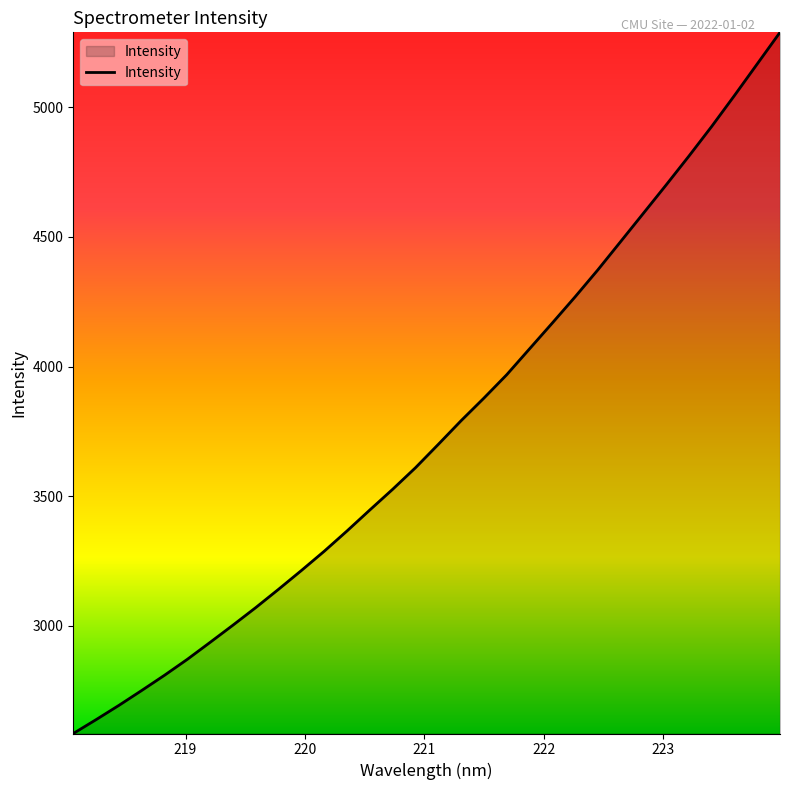

What is the sum of all values?

120186.8